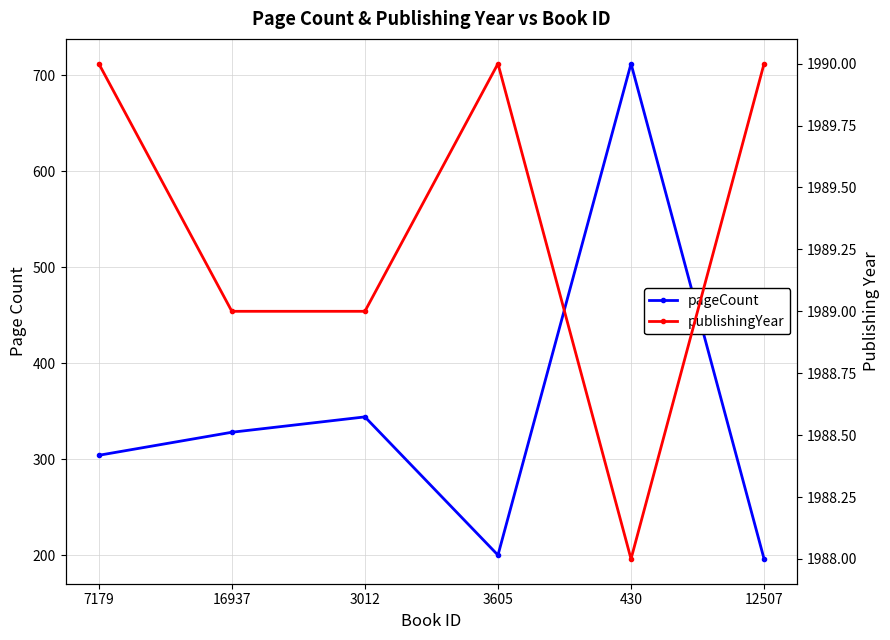

Is the value of publishingYear at 430 greater than the value of pageCount at 3012?

Yes